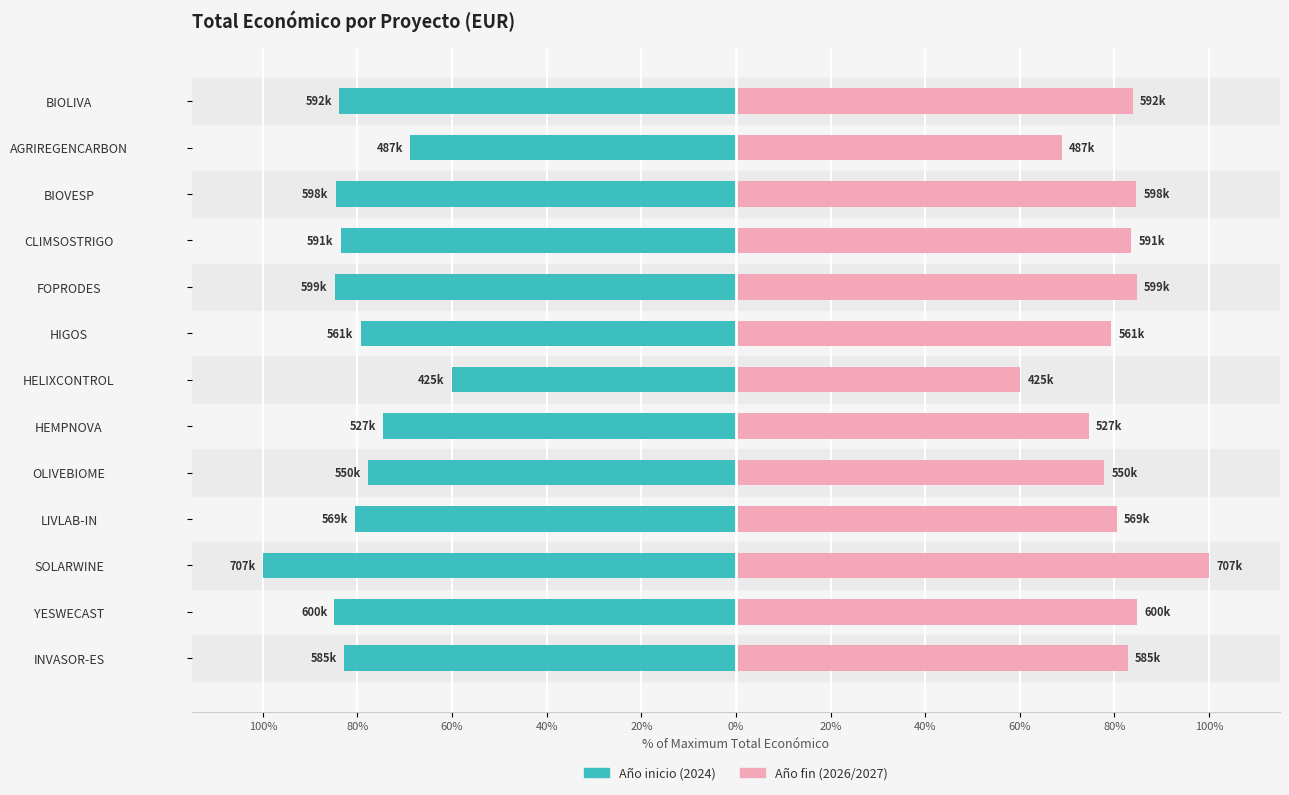

Which has a higher value, HIGOS or BIOLIVA?

HIGOS